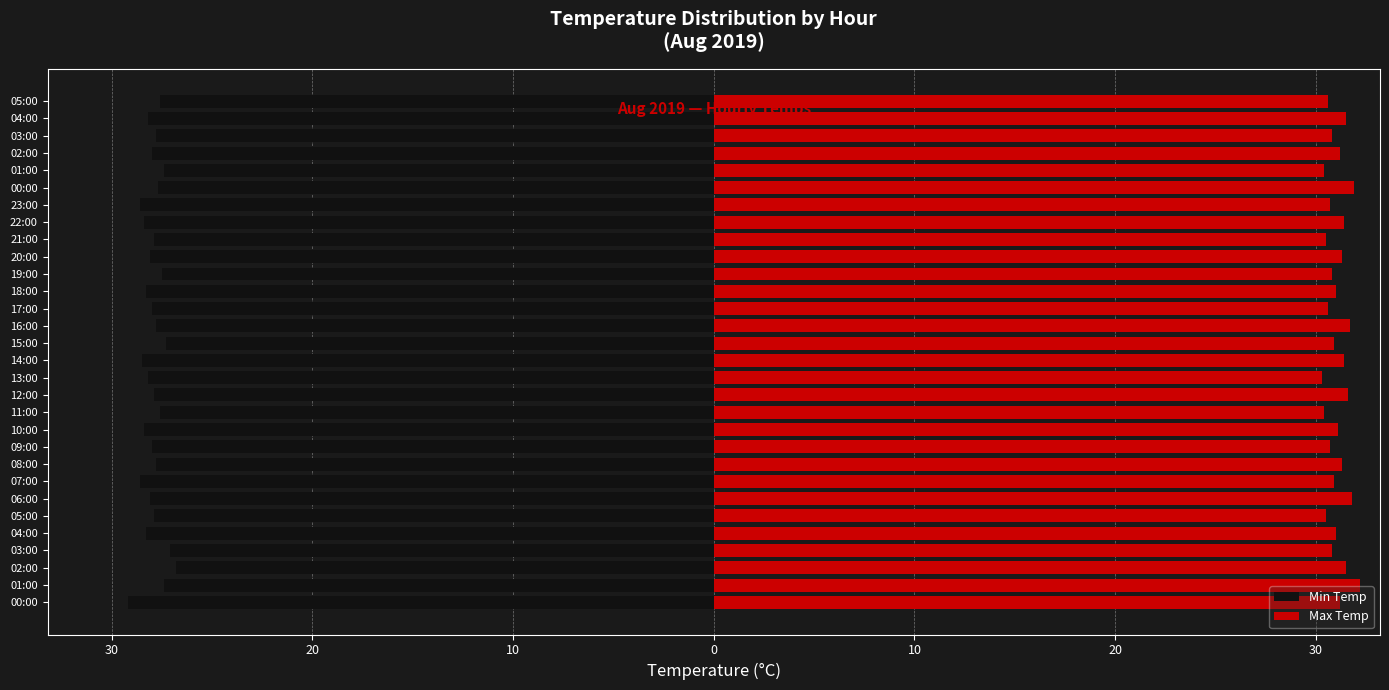

At which label is Min Temp closest to -28?

09:00